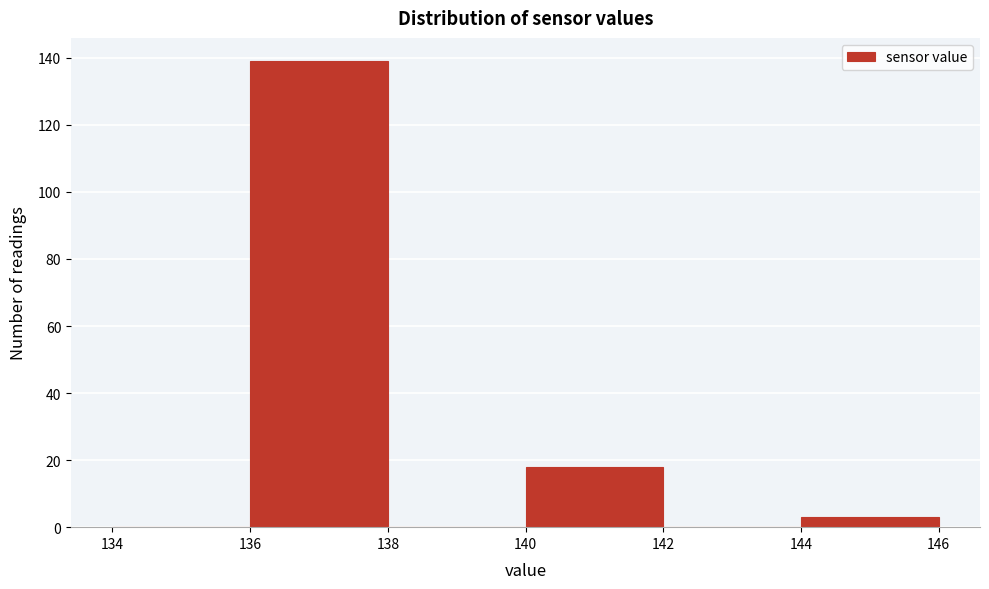

Which range on the x-axis has the tallest bar?

136 to 138